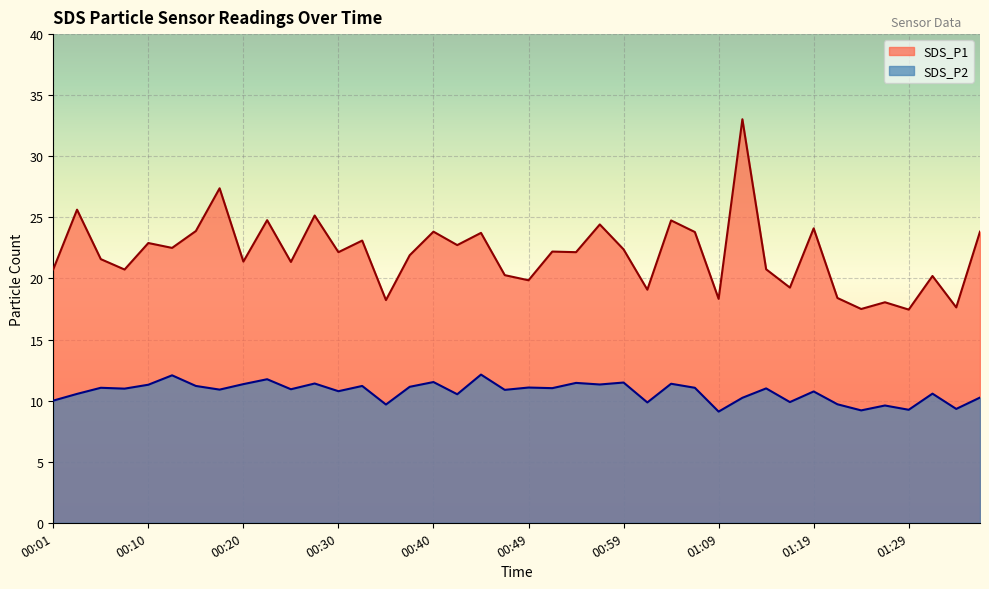

Is it true that SDS_P2 equals 2.4 at 00:57?

False